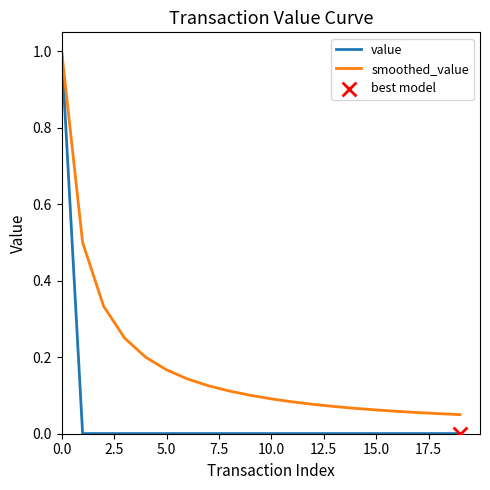

At how many categories does at least one series exceed 0?

20